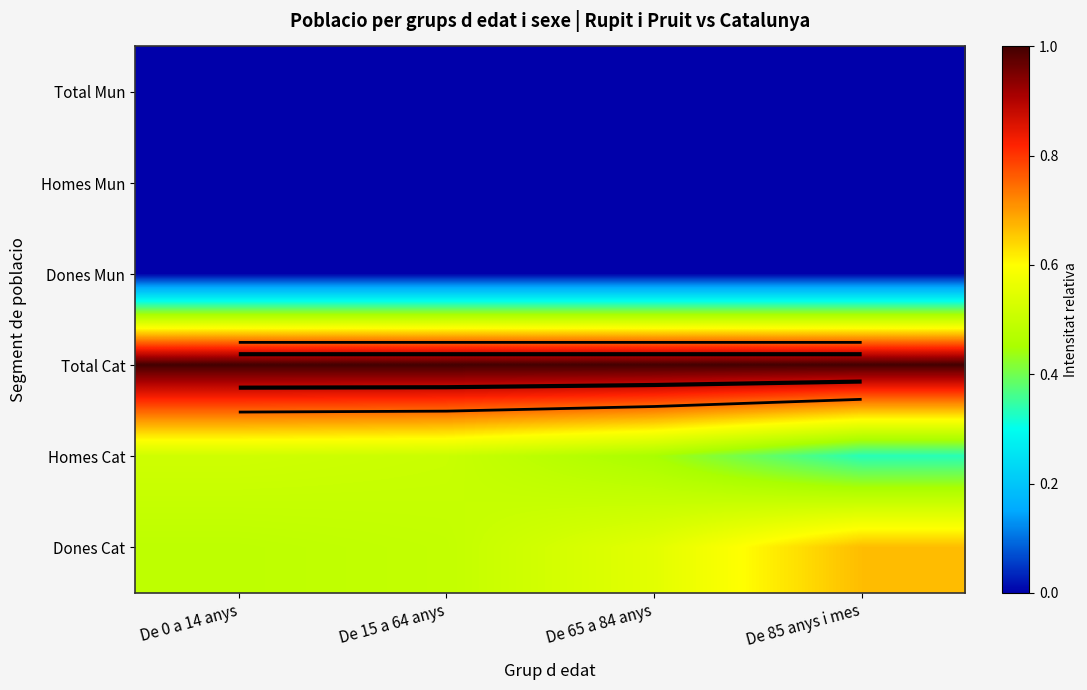

Count the Dones Mun values in the range 0 to 1.

4